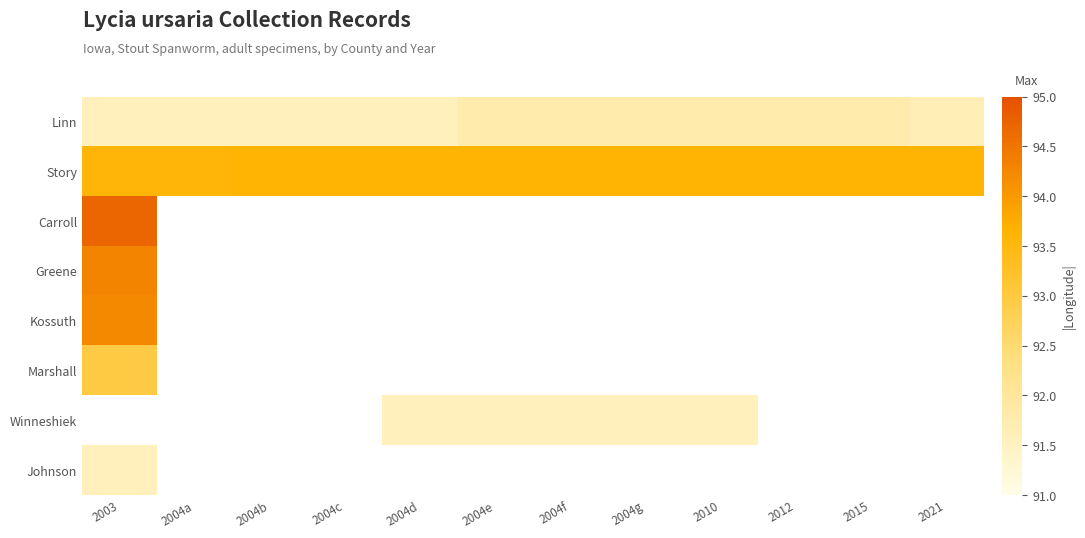

What is the maximum value shown in the chart?

94.7